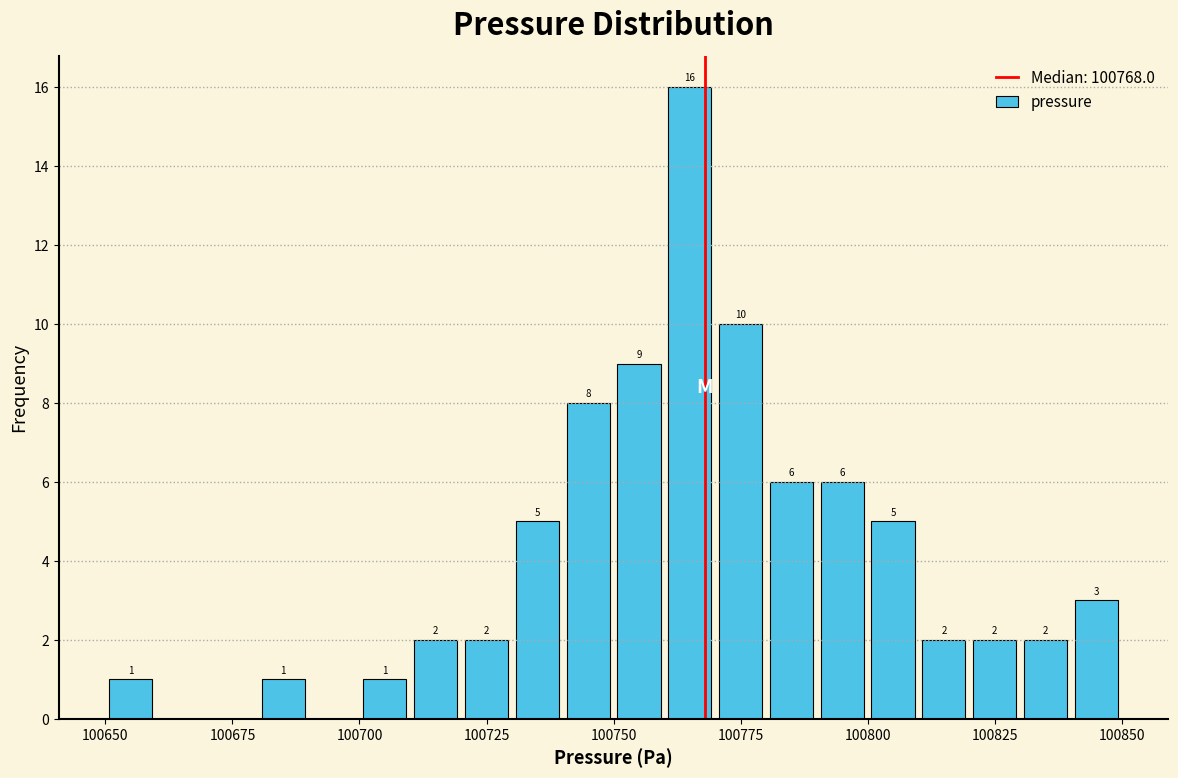

Read against the x-axis, roughly where is the centre of the tallest bar?

100765